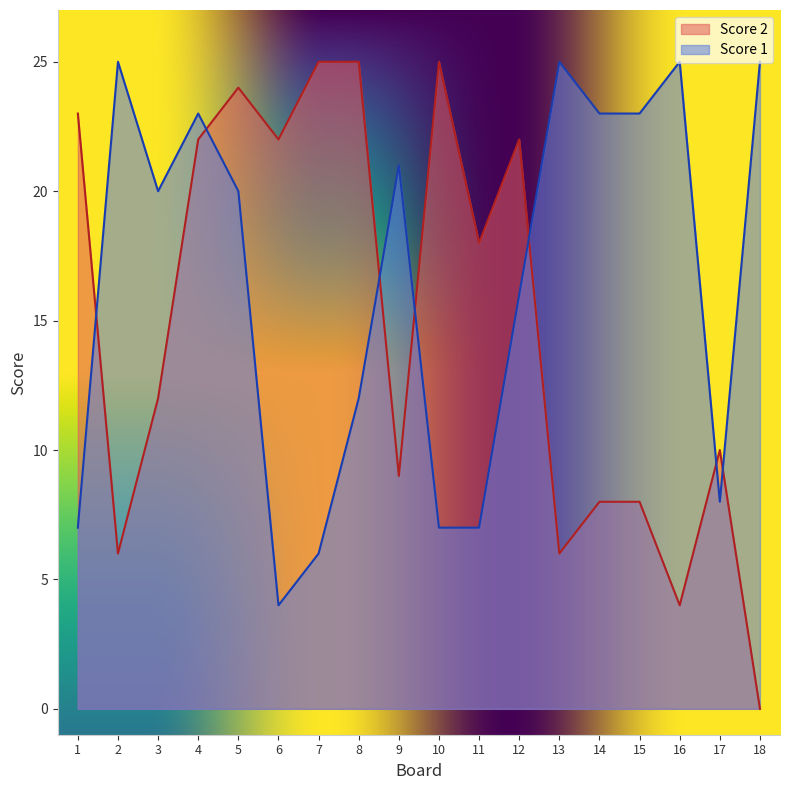

Reading left to right, transcribe all the data shown in this chart.

Score 2: 23	6	12	22	24	22	25	25	9	25	18	22	6	8	8	4	10	0
Score 1: 7	25	20	23	20	4	6	12	21	7	7	16	25	23	23	25	8	25